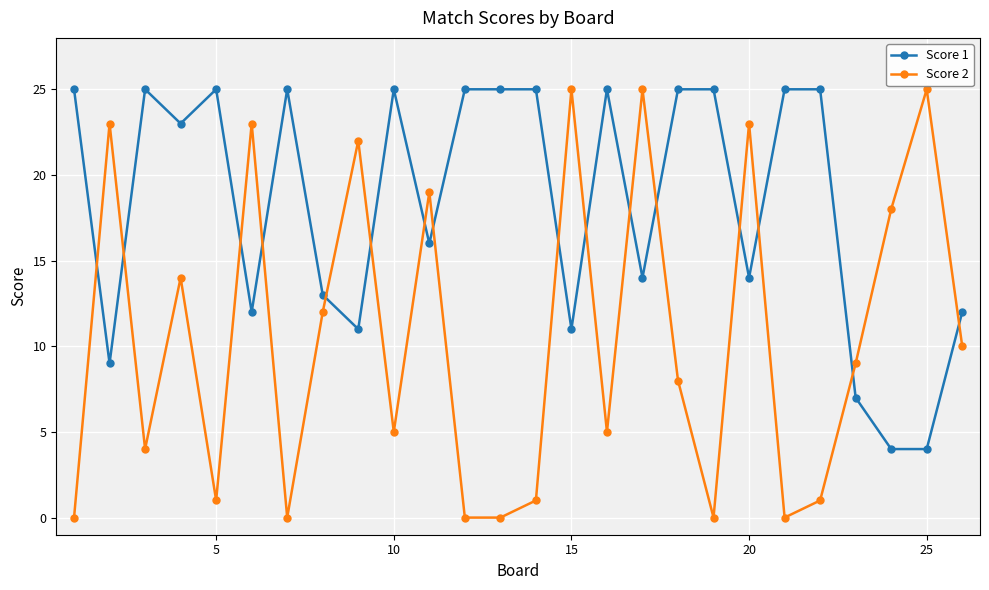

True or false: Score 2 has more than 2 points higher than both neighbors.

True